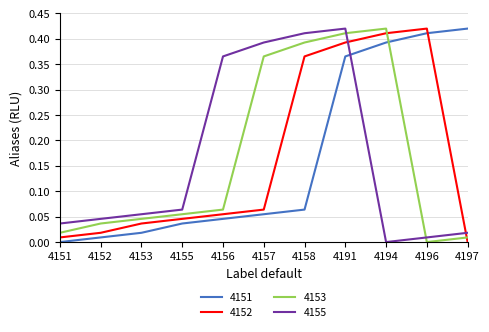

True or false: 4153 has a value of 0.0 at 4153.

True